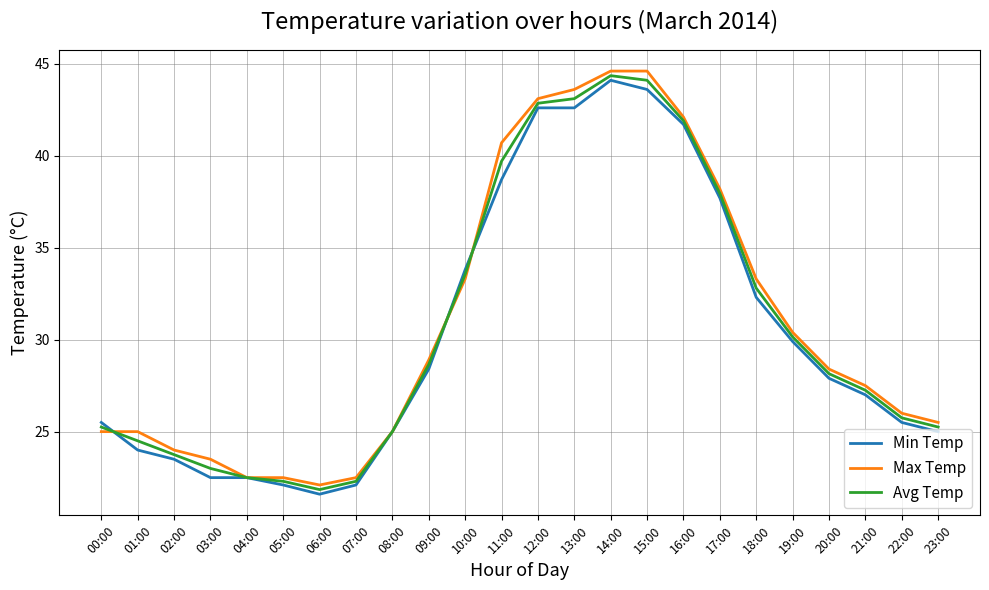

Which series changed the most between 13:00 and 21:00?

Max Temp